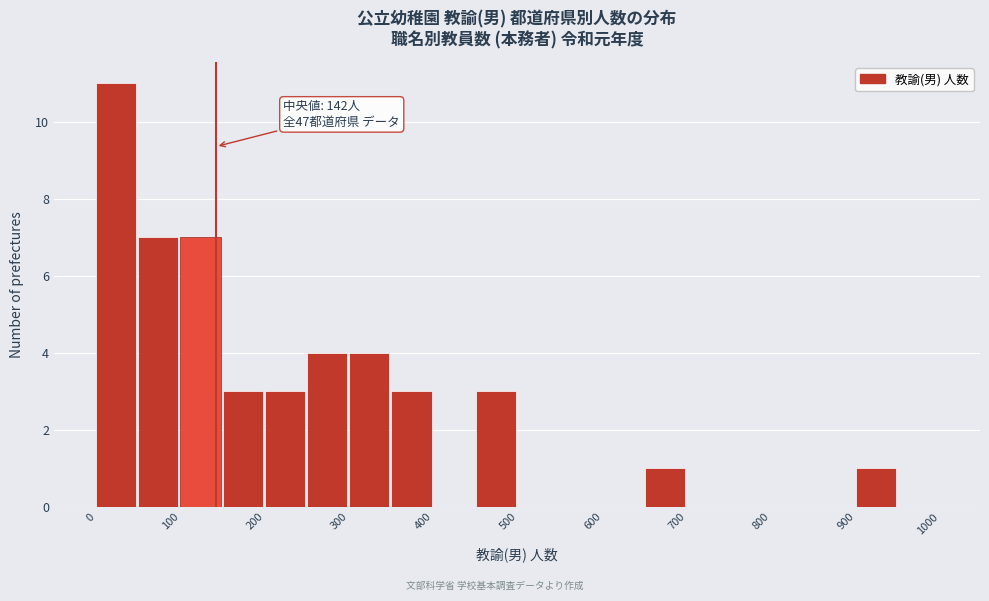

Which range on the x-axis has the tallest bar?

0 to 50